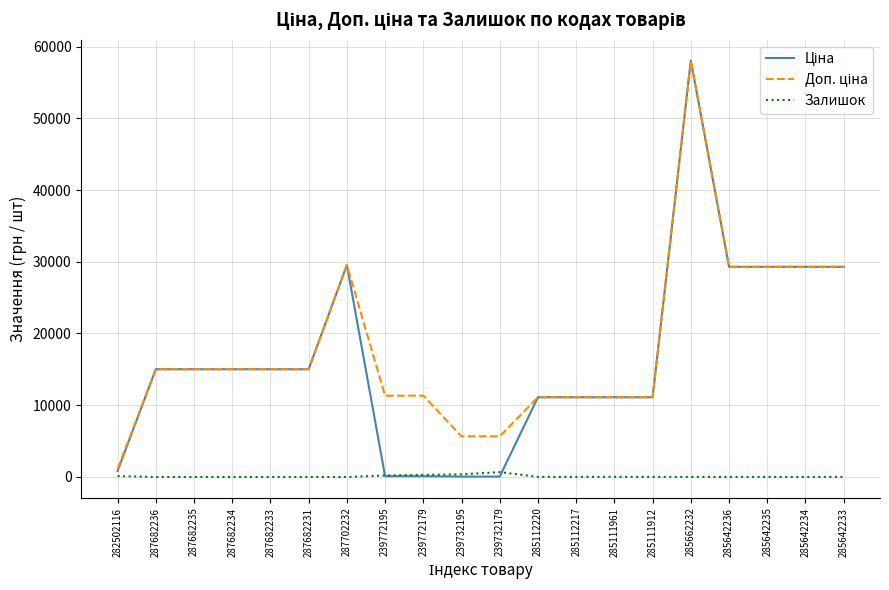

What is the difference between the second highest and second lowest values in the Залишок series?

370.0